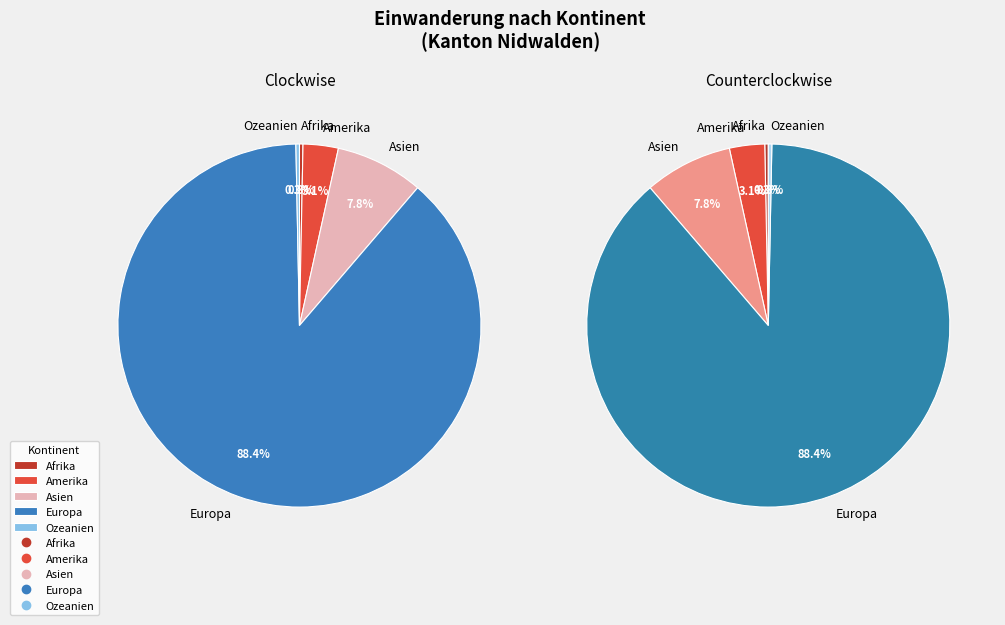

Which has a higher value, Amerika or Asien?

Asien